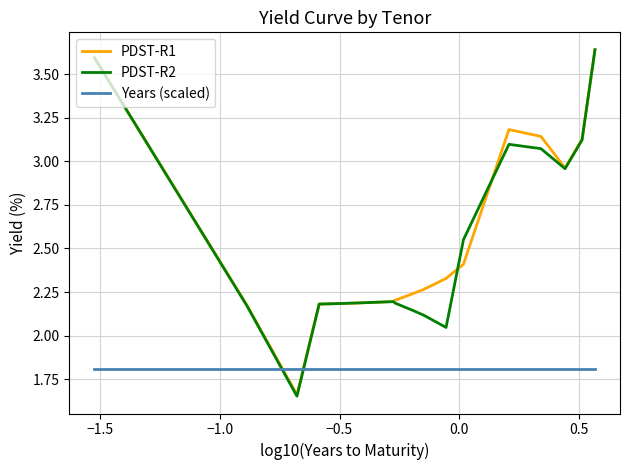

Which series has the widest spread of values?

PDST-R2